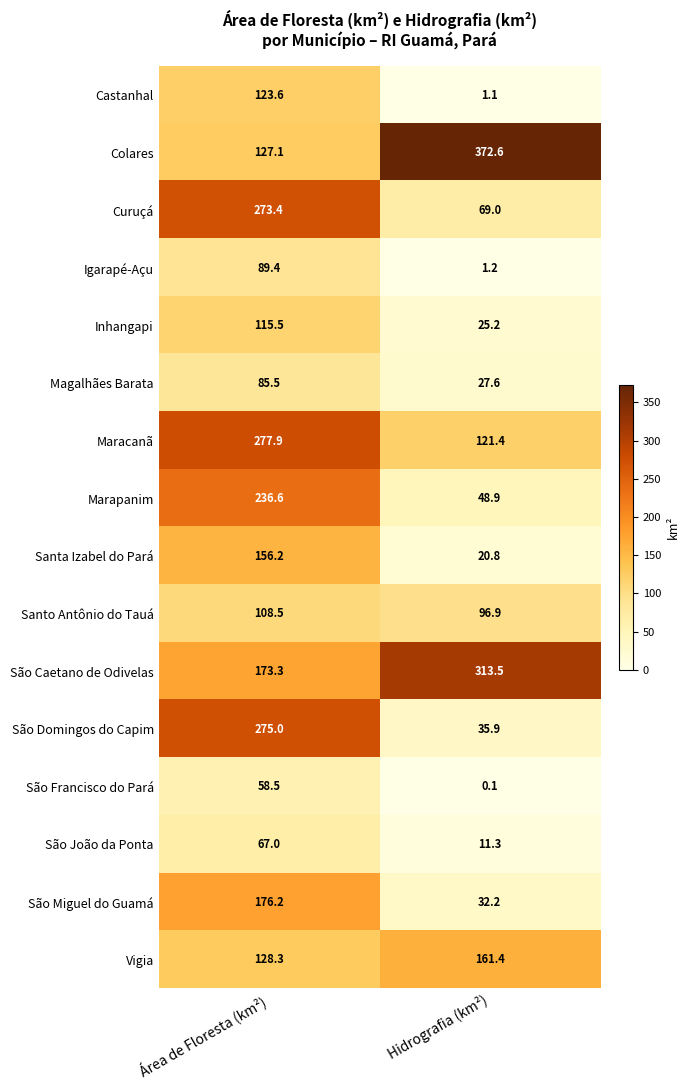

The value of Colares at Hidrografia (km²) is 617.5. True or false?

False